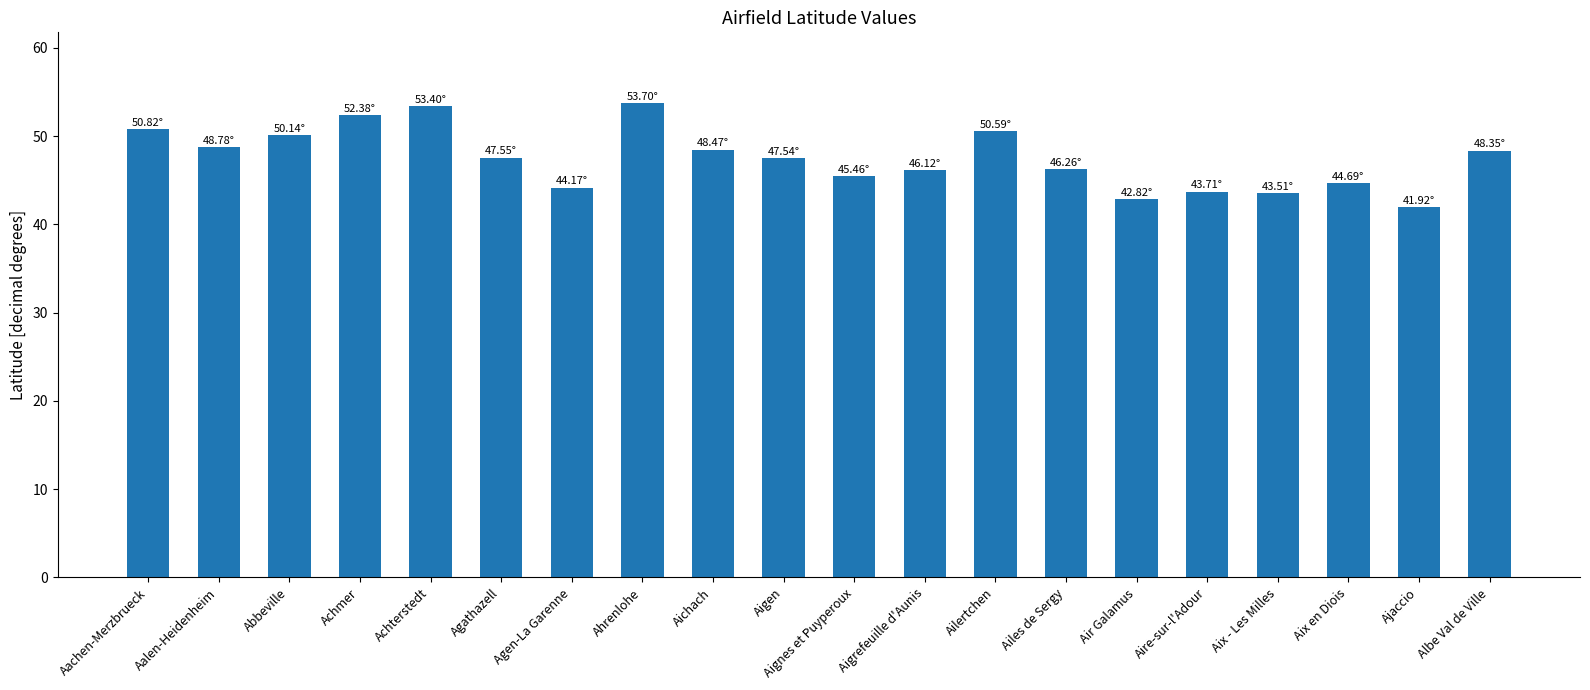

At which category does the chart reach its minimum across all series?

Ajaccio